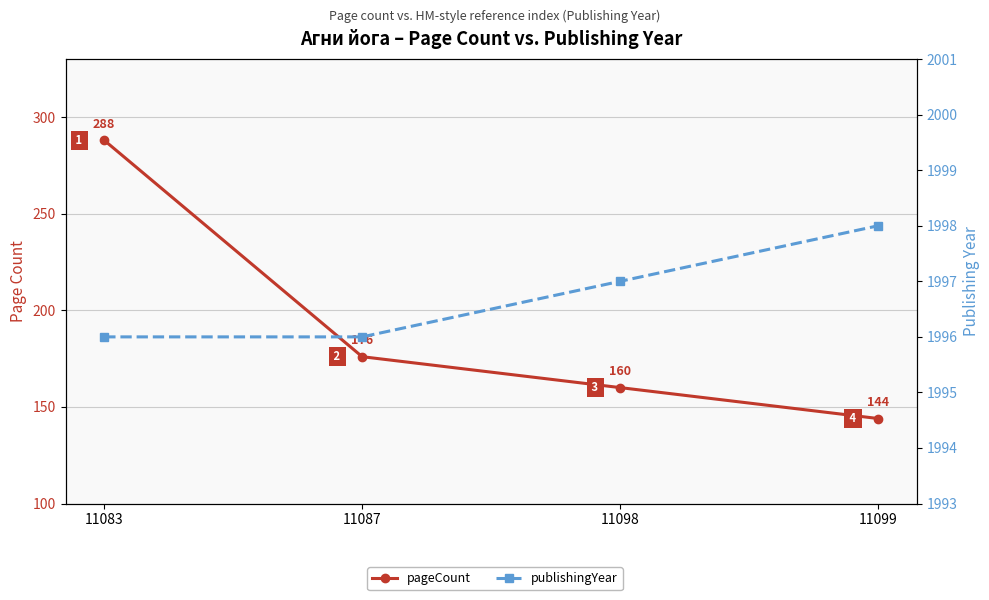

How many data points in publishingYear are above 1997?

1